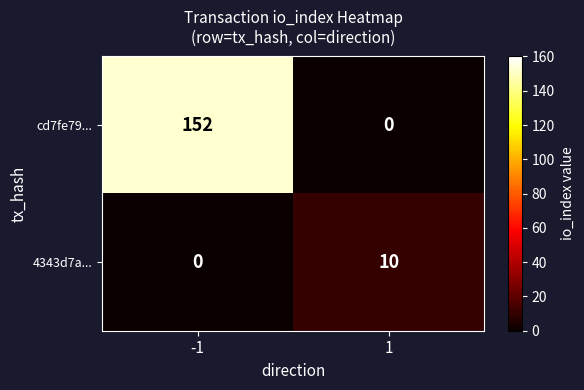

True or false: cd7fe79... has a value of 202 at -1.

False